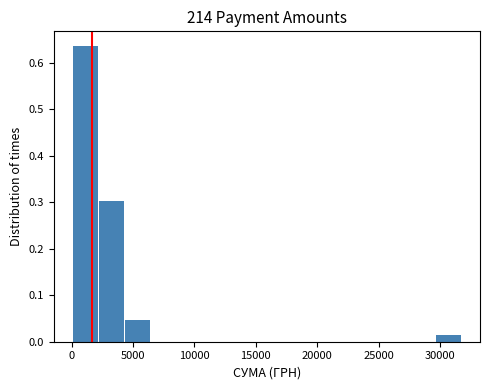

Over which range of the x-axis is the bar tallest?

0 to 2000